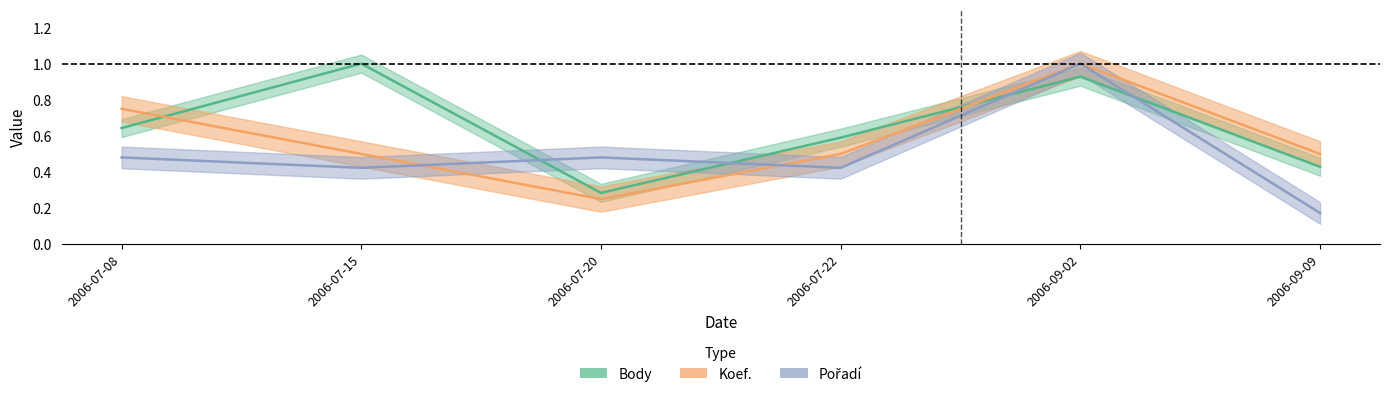

How many Body values are between 0 and 1?

6